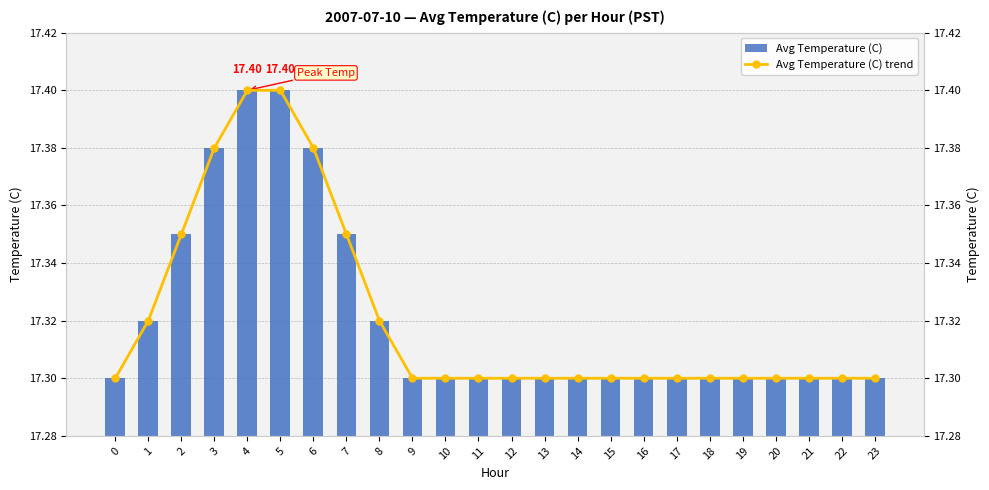

The value of Avg Temperature (C) at 14 is 17.3. True or false?

True